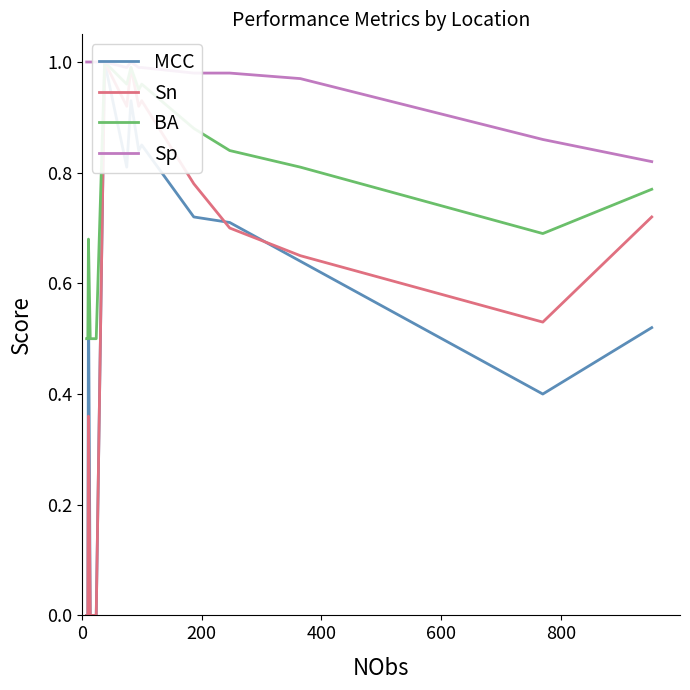

True or false: Sn and Sp cross at least once.

False